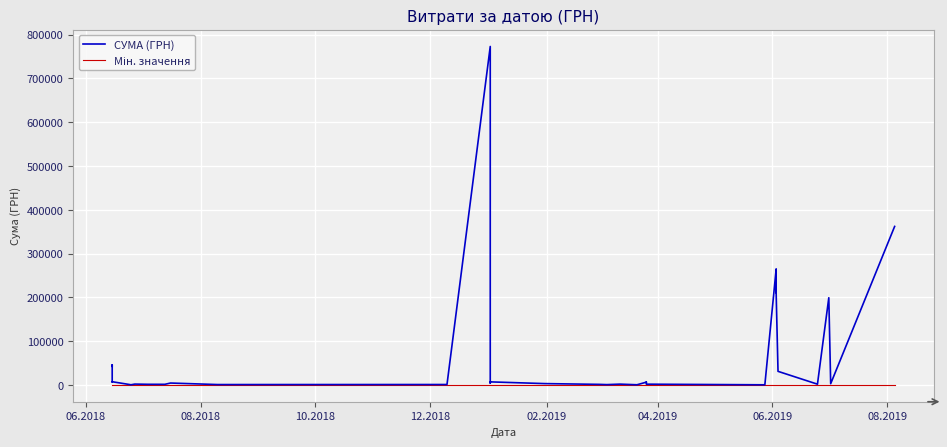

What is the average value of the Мін. значення series?

169.3